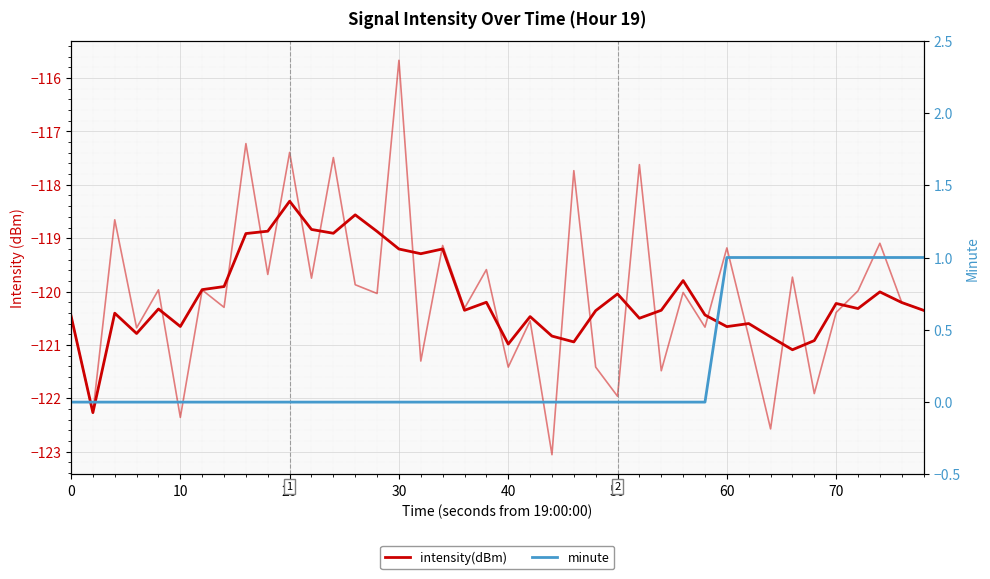

What is the difference between the maximum and minimum values in the minute series?

1.0